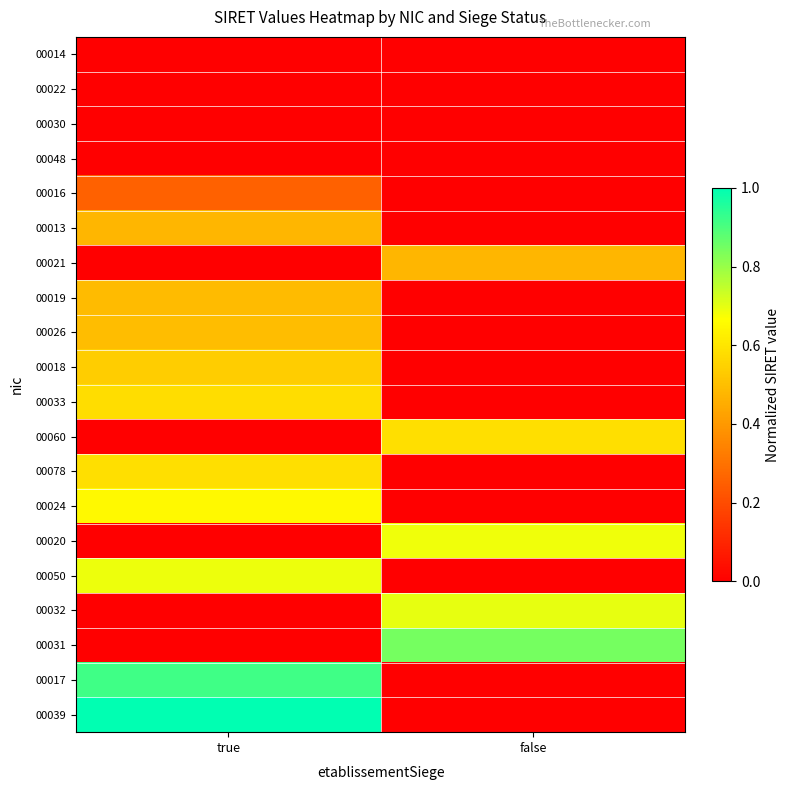

What is the greatest value displayed?

1.0